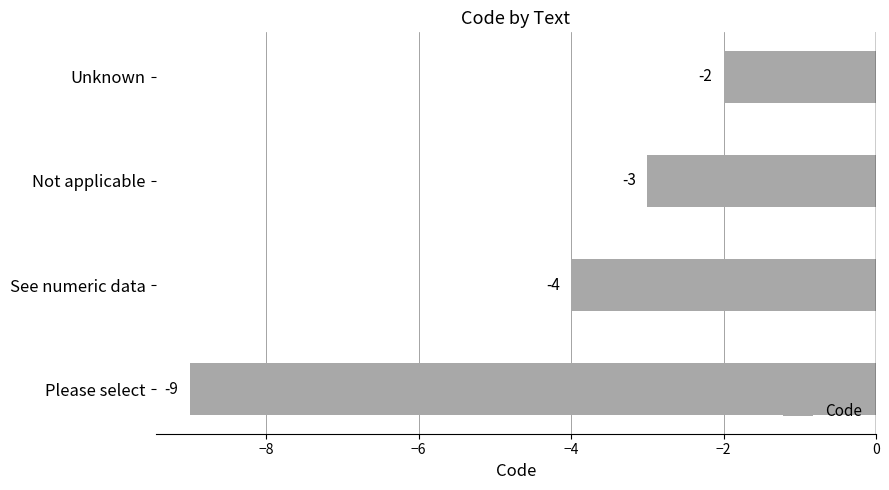

What is the change in value from Not applicable to Unknown?

+1